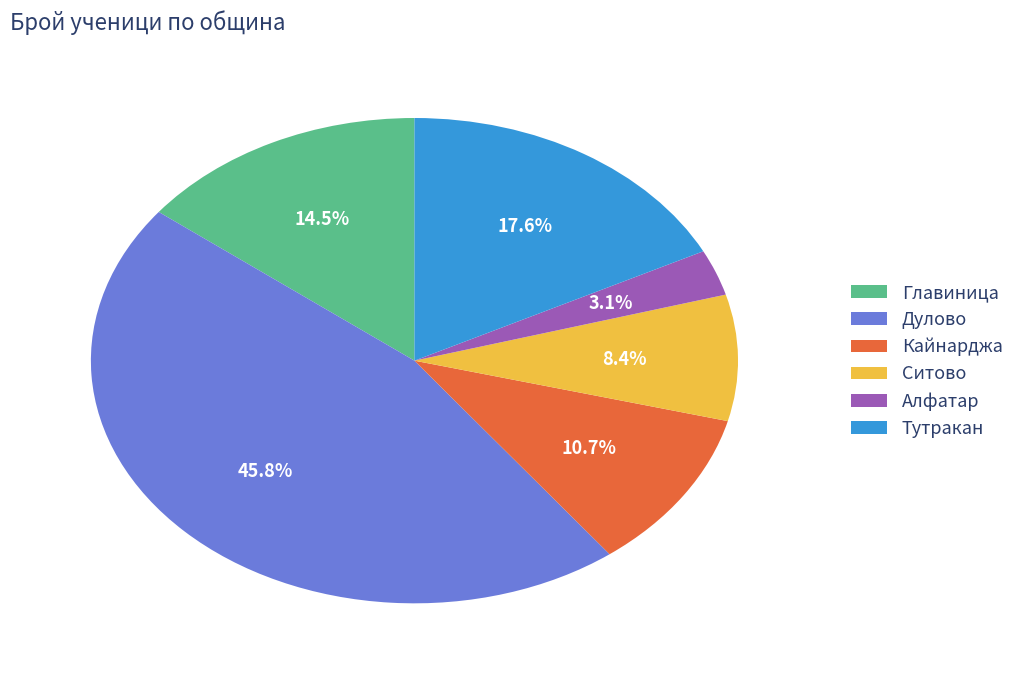

Which slice is the smallest?

Алфатар